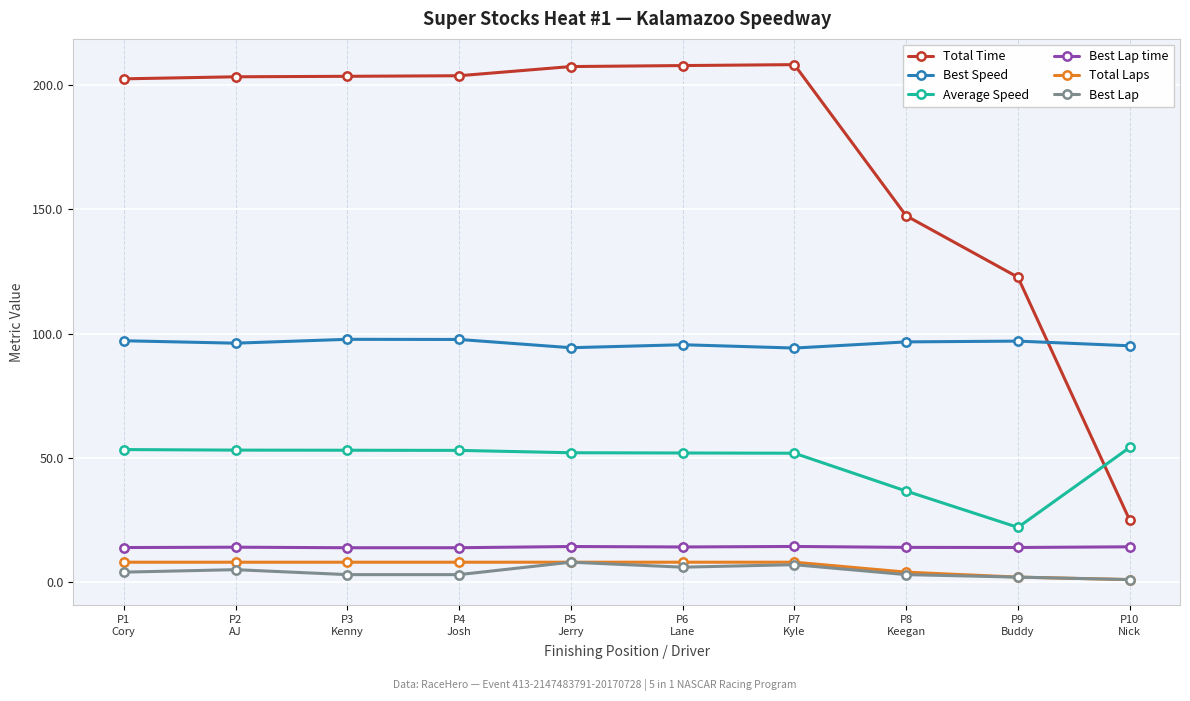

Which series has the largest total across all categories?

Total Time